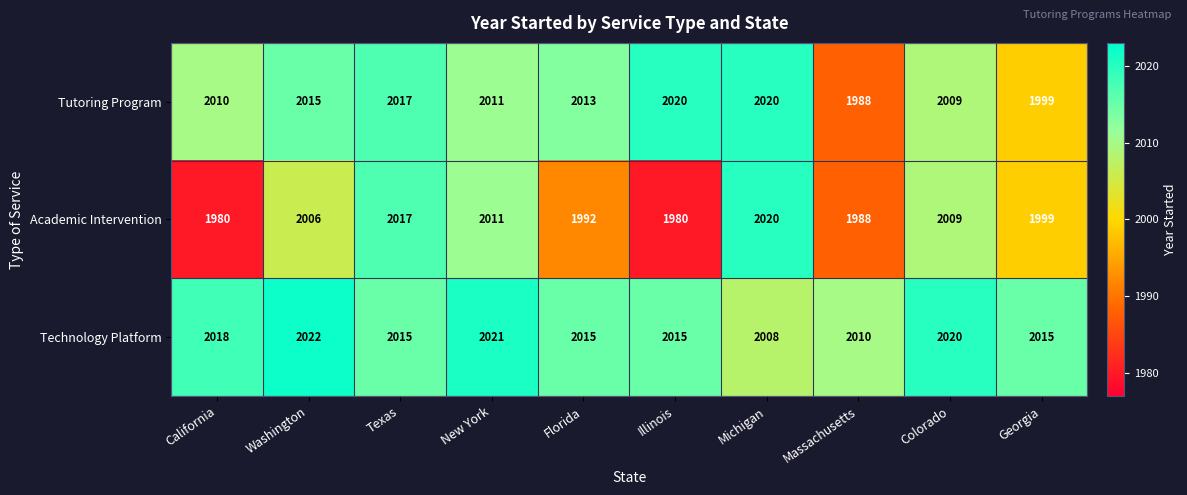

Which series has the largest range (max minus min)?

Academic Intervention